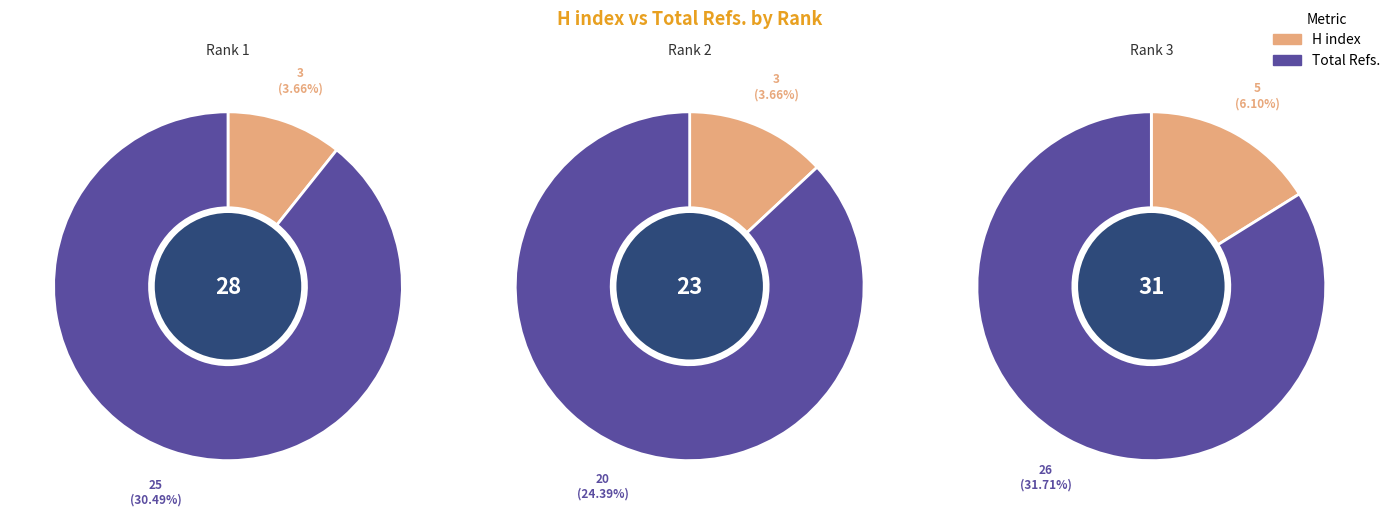

Between Total Refs. and H index, which is larger?

Total Refs.